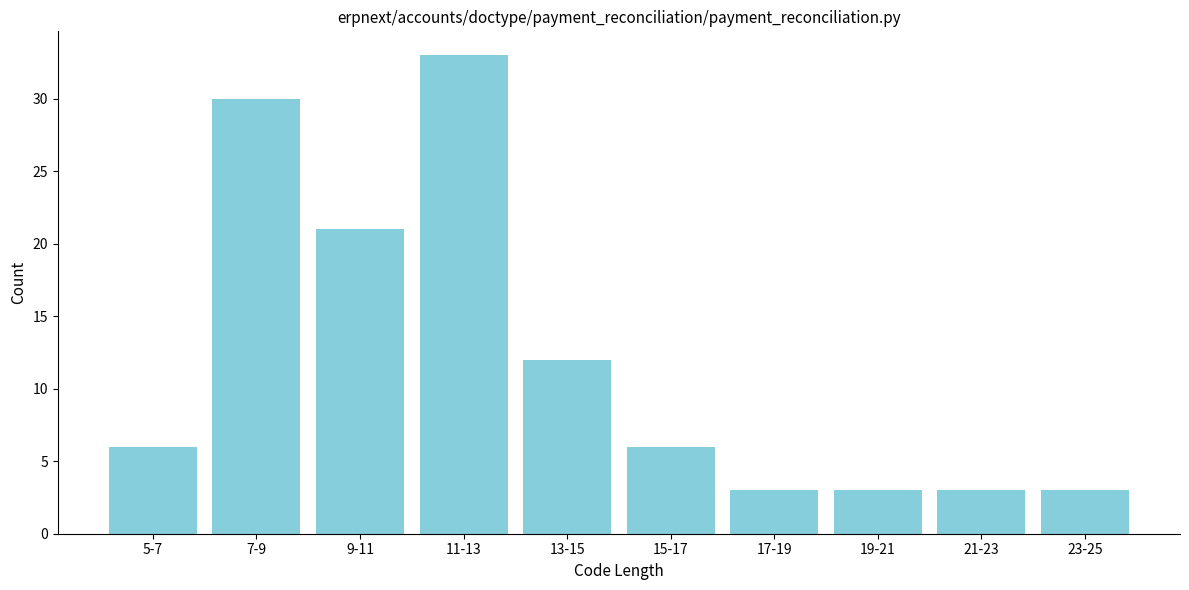

Reading right to left, transcribe all the data shown in this chart.

23-25=3	21-23=3	19-21=3	17-19=3	15-17=6	13-15=12	11-13=33	9-11=21	7-9=30	5-7=6